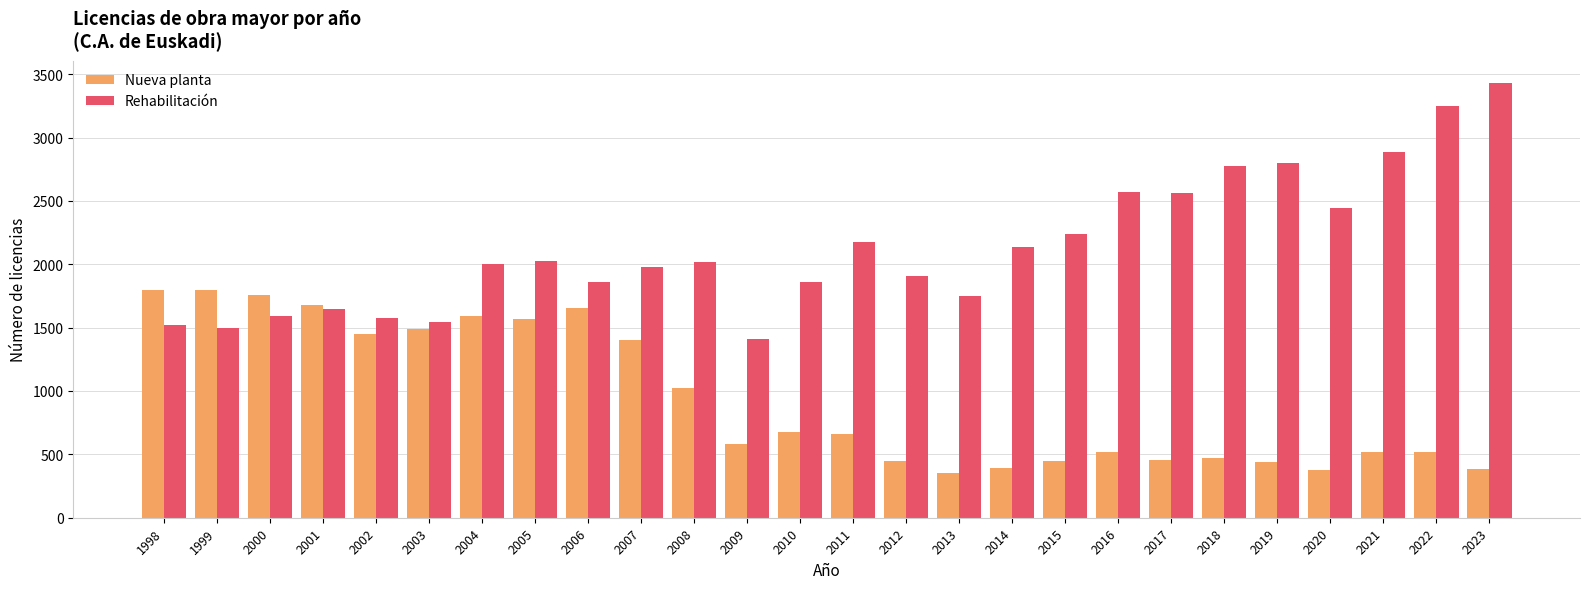

At which category does the chart reach its peak across all series?

2023